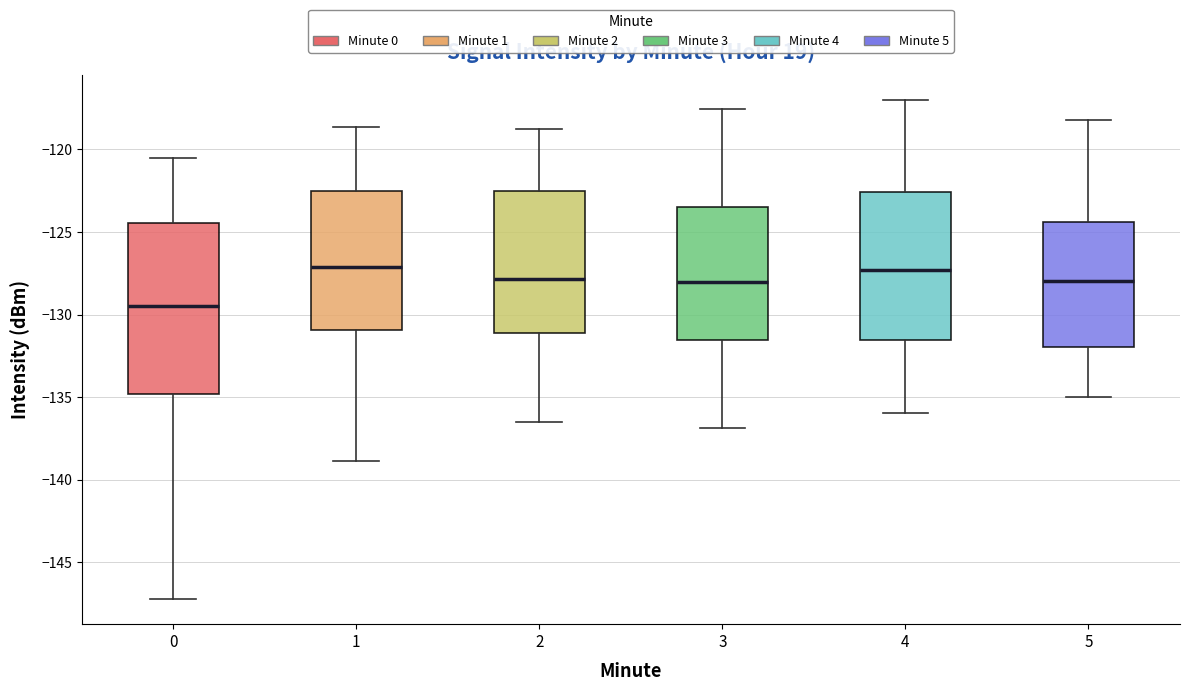

Where is the upper edge of the box at x = 3 on the y-axis? The values are not printed on the chart, so give them approximately, as read against the axis.

-123.5